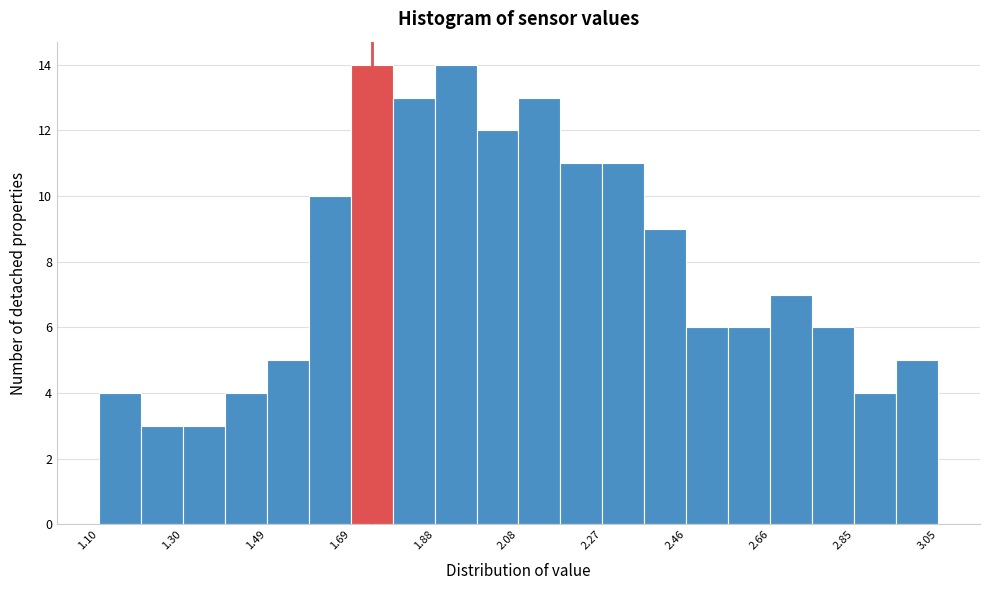

Reading left to right, transcribe this chart: for each bar, give the range it covers on the x-axis and its height. Neither the bar edges nor the heights are printed on the chart, so give them approximately, as read against the axes.

1.10 to 1.20: 4
1.20 to 1.30: 3
1.30 to 1.40: 3
1.40 to 1.50: 4
1.50 to 1.58: 5
1.58 to 1.68: 10
1.68 to 1.78: 14
1.78 to 1.88: 13
1.88 to 1.98: 14
1.98 to 2.08: 12
2.08 to 2.18: 13
2.18 to 2.28: 11
2.28 to 2.36: 11
2.36 to 2.46: 9
2.46 to 2.56: 6
2.56 to 2.66: 6
2.66 to 2.76: 7
2.76 to 2.86: 6
2.86 to 2.96: 4
2.96 to 3.06: 5